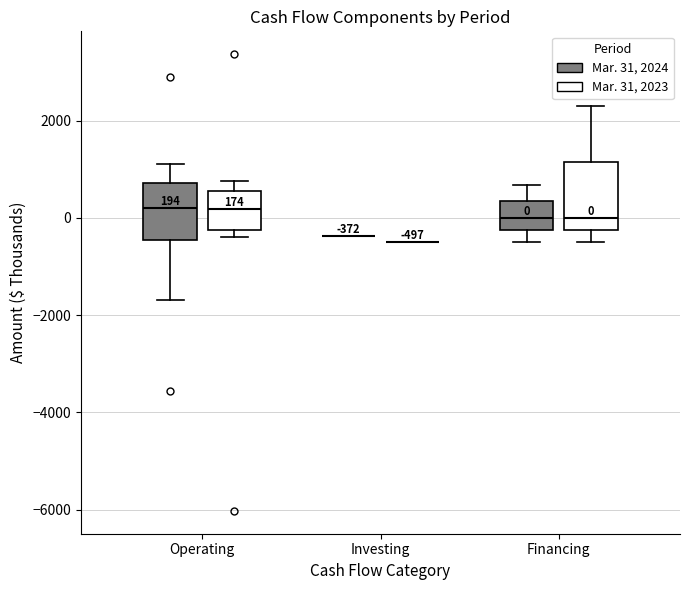

Comparing the boxes themselves (not the whiskers), which one is the tallest?

Financing (Mar. 31, 2023)